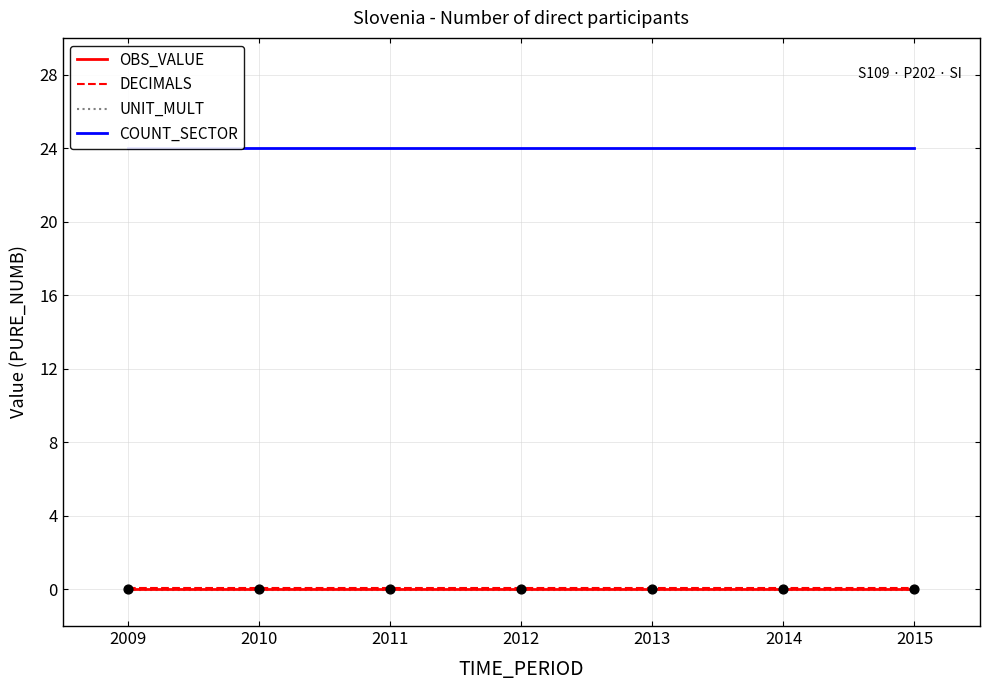

What are all the series names shown in the legend?

OBS_VALUE, DECIMALS, UNIT_MULT, COUNT_SECTOR